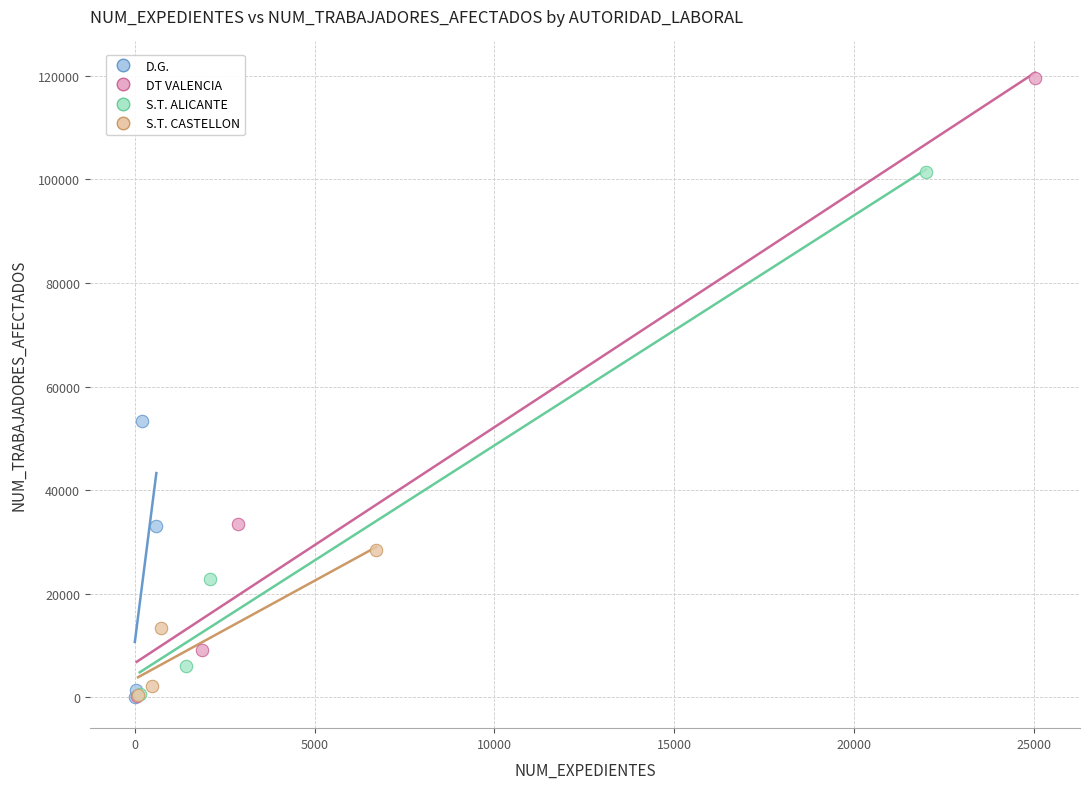

Which series has the widest spread of Y values?

DT VALENCIA